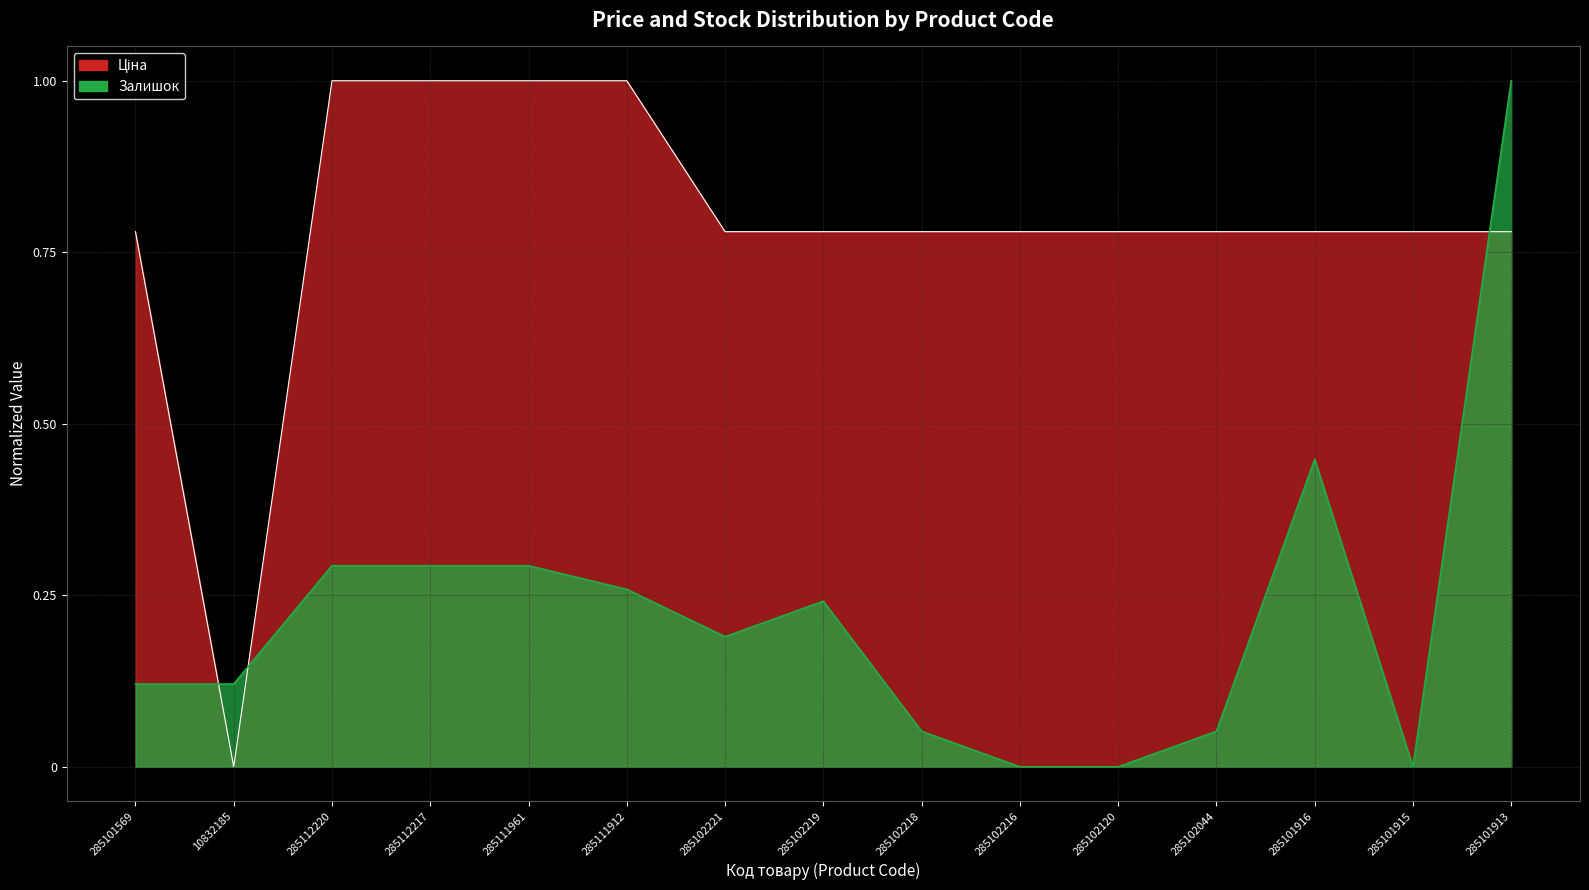

What is the difference between the maximum and second lowest values in the Ціна series?

0.2